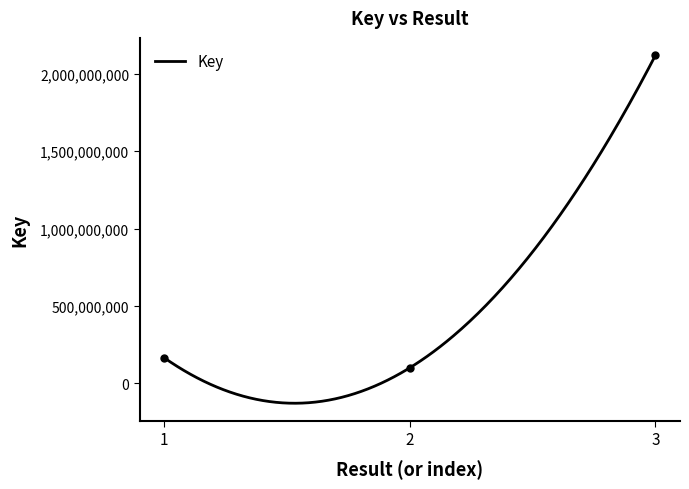

Does the chart have visible grid lines?

No